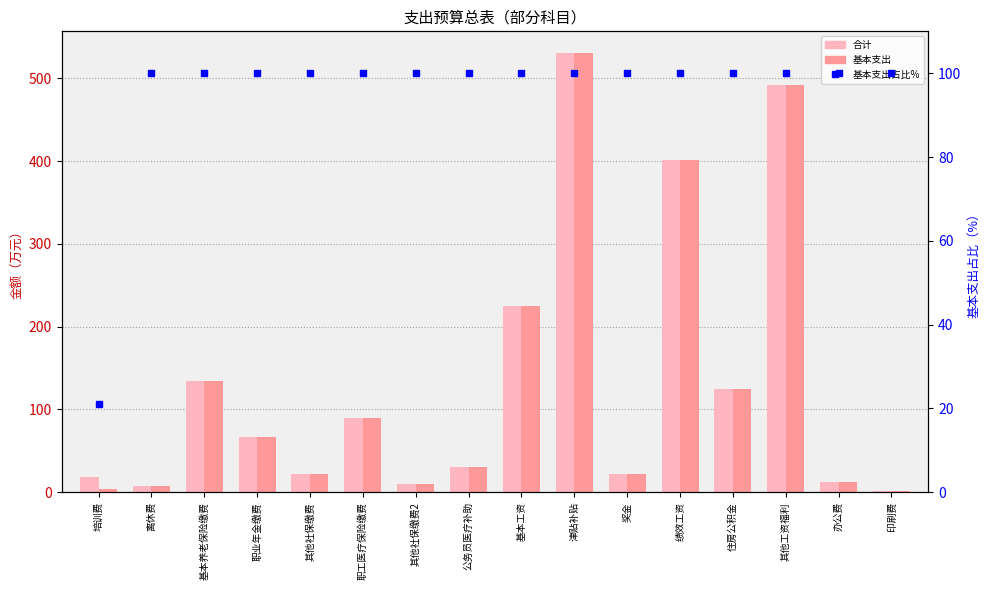

What is the difference between the highest and lowest values at 住房公积金?

24.2